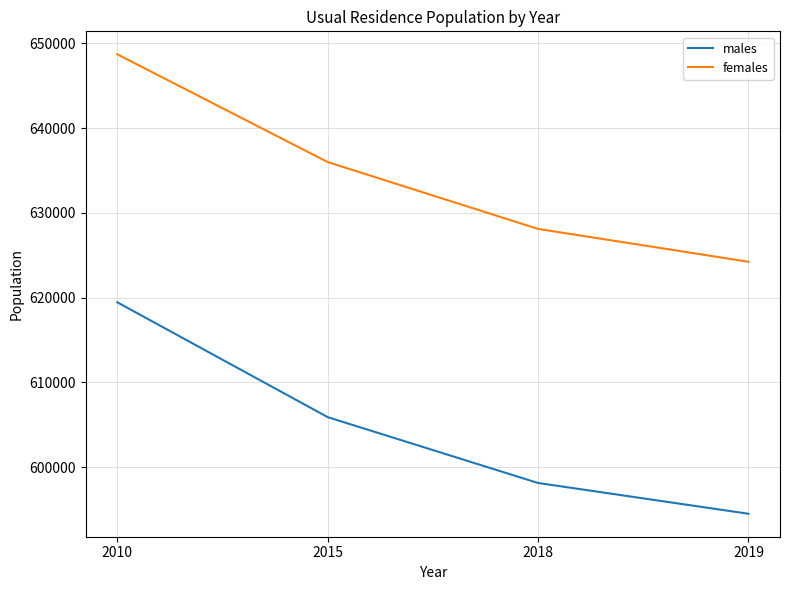

Reading left to right, list all the values displayed in this chart.

males: 2010=619447	2015=605905	2018=598138	2019=594511
females: 2010=648698	2015=635990	2018=628105	2019=624232